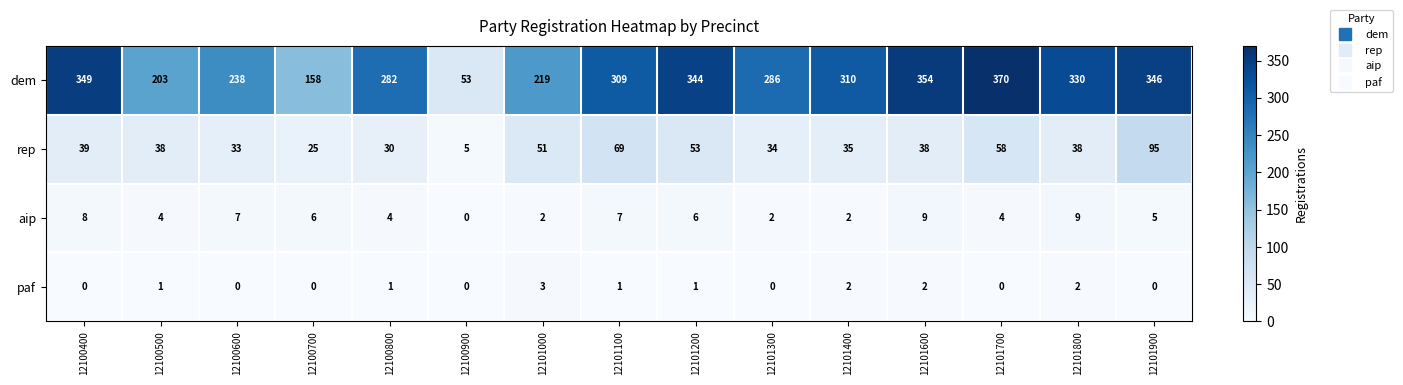

What is the spread (max minus min) of values at 12101100?

308